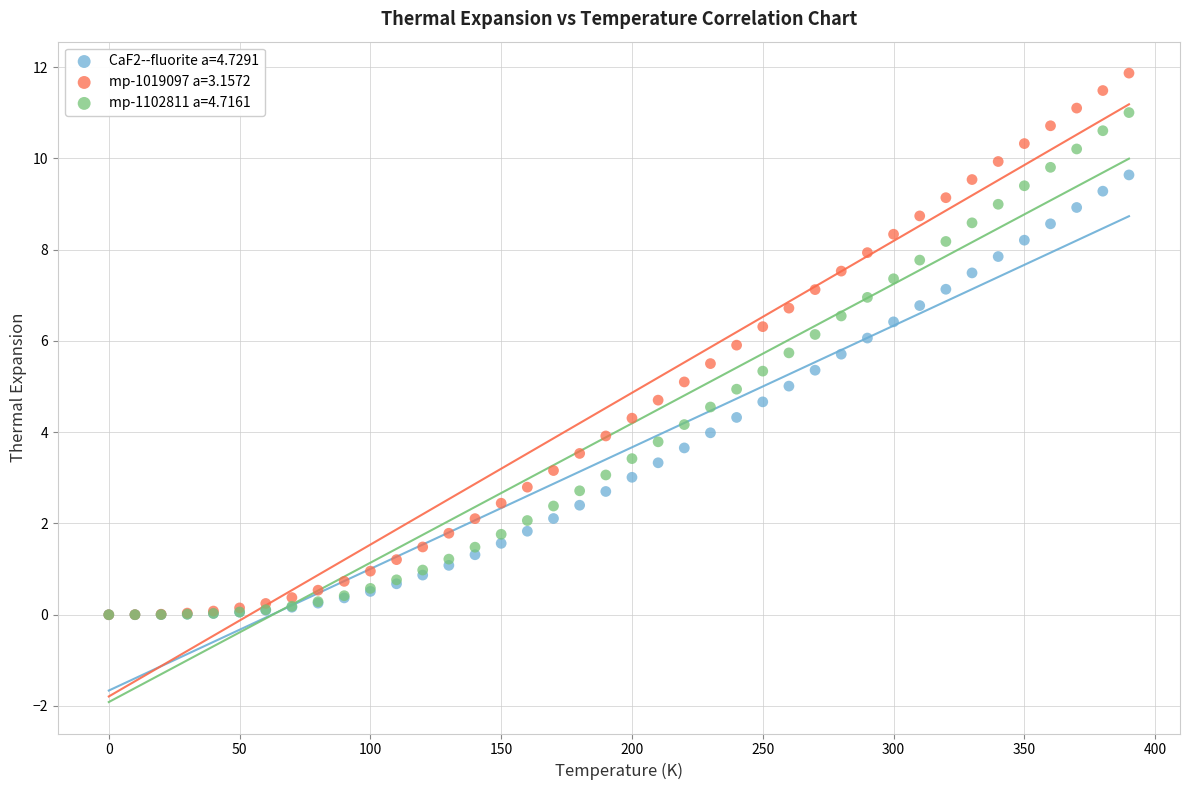

Which series has the widest spread of Y values?

mp-1019097 a=3.1572